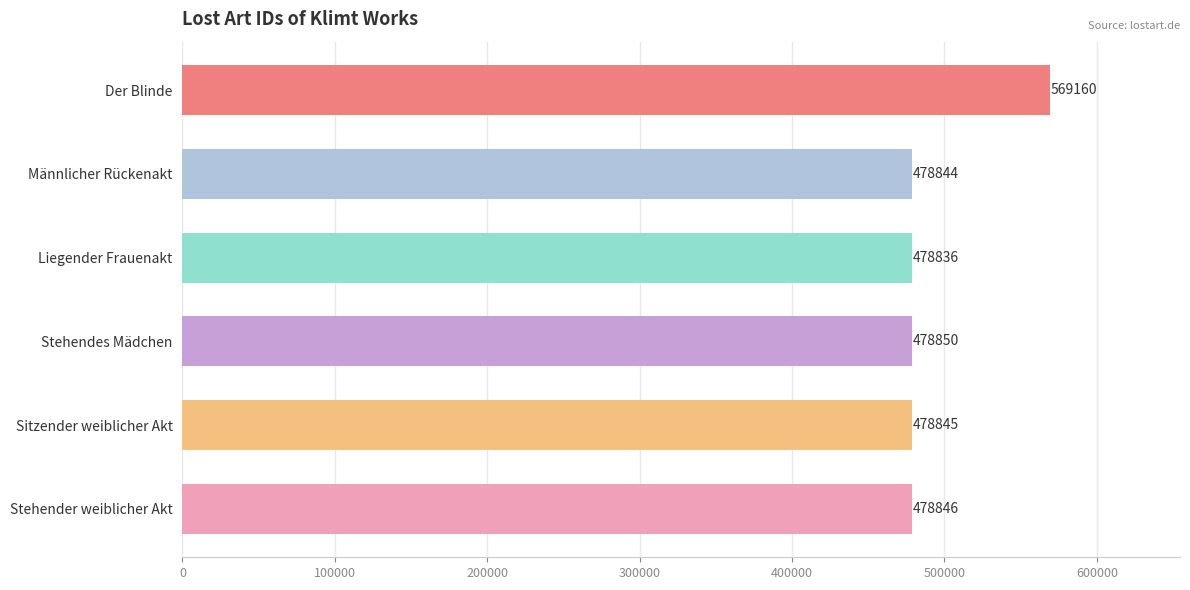

At which label is the value closest to 523998?

Stehendes Mädchen